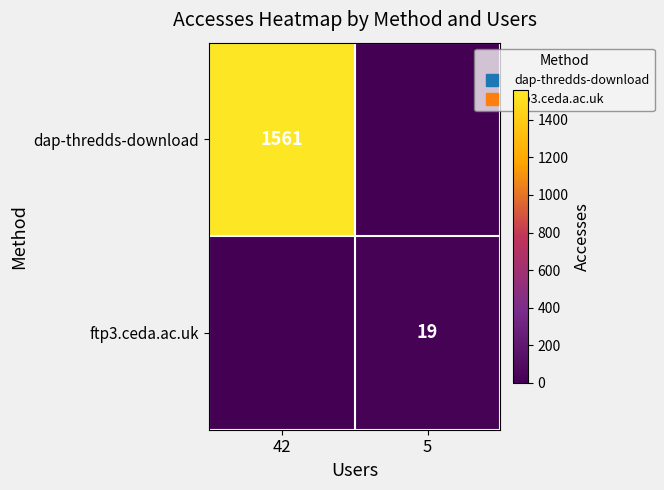

Which label corresponds to the largest value in the chart?

42